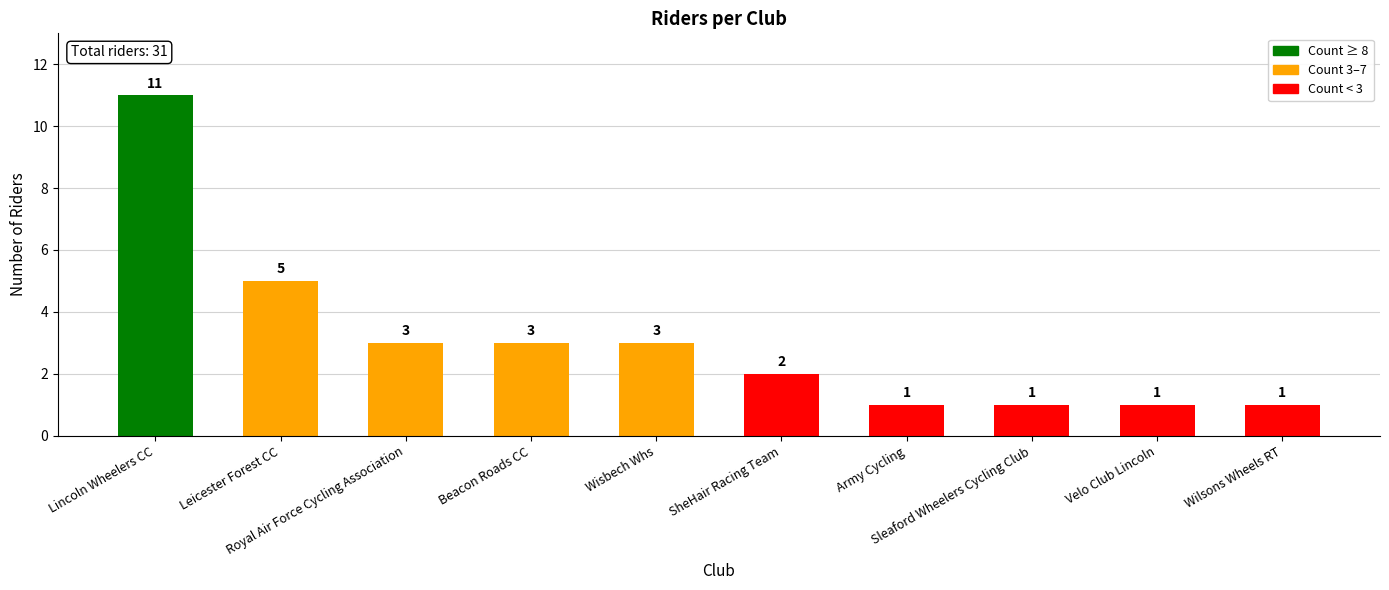

What is the difference between the second highest and minimum values?

4